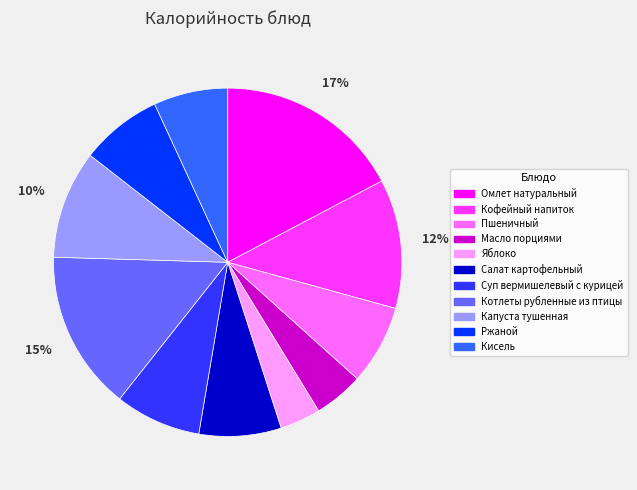

Is the sum of Омлет натуральный and Кофейный напиток greater than half?

No